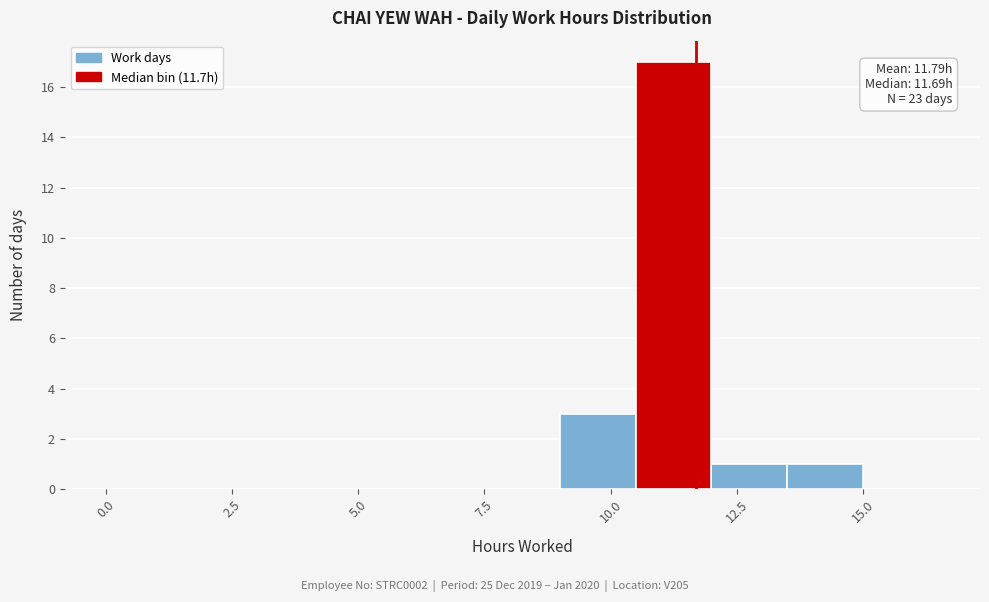

Around what value on the x-axis is the tallest bar? Give the approximate position of its centre, as read against the axis.

11.5